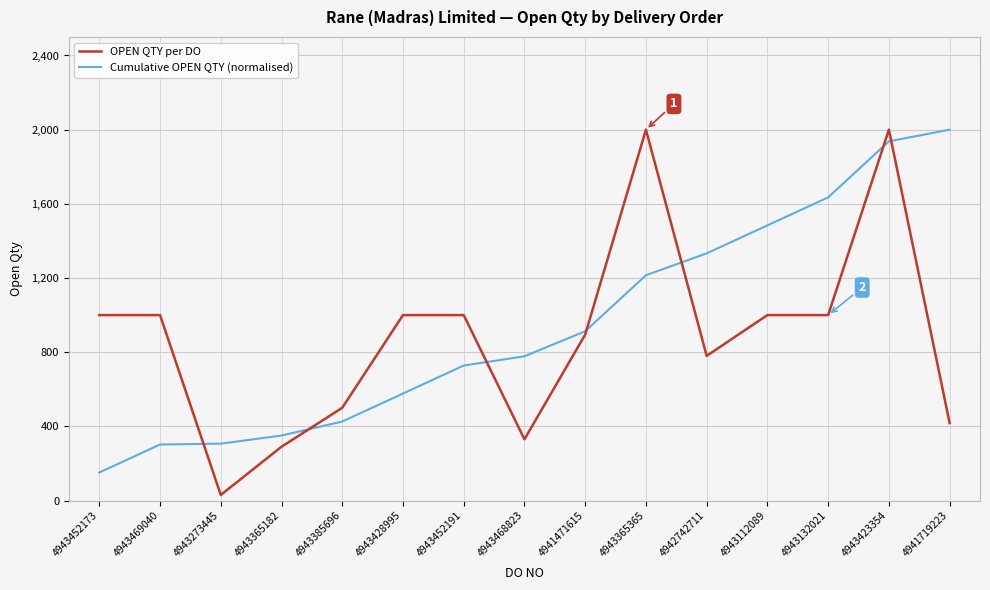

Rank the series at 4943468823 from highest to lowest value.

Cumulative OPEN QTY (normalised), OPEN QTY per DO